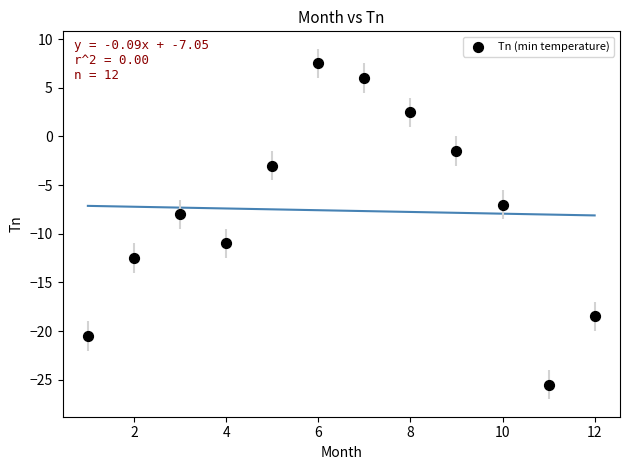

What Y value in the scatter plot is closest to -9?

-8.0